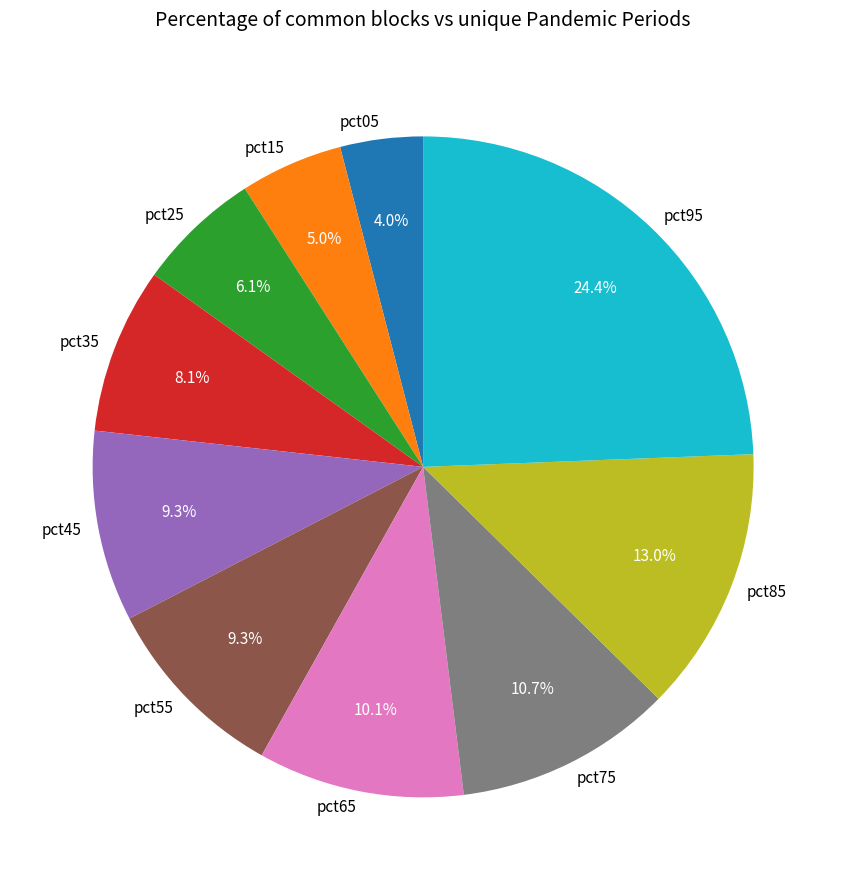

To the nearest percent, what is the difference between the pct35 and pct05 slice percentages?

4%